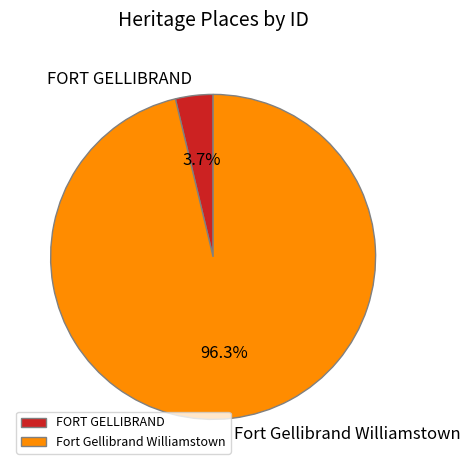

Do FORT GELLIBRAND and Fort Gellibrand Williamstown together represent more than half of the pie?

Yes